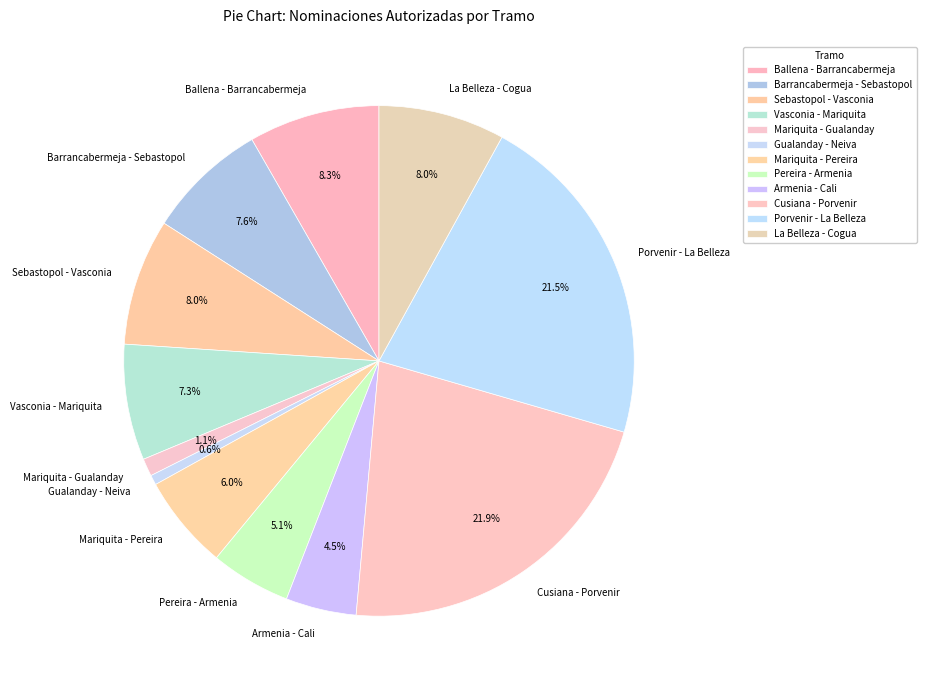

How many segments does this pie chart have?

12